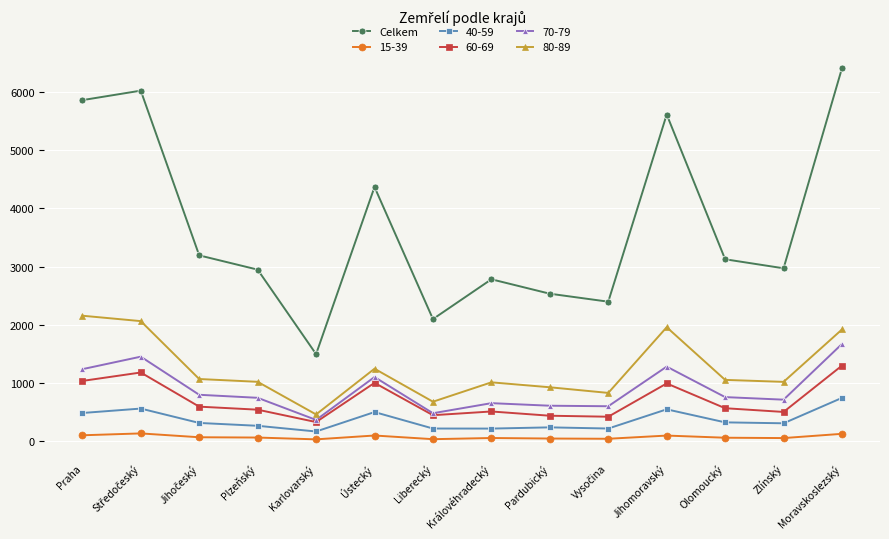

What is the label of the 4th point from the right?

Jihomoravský